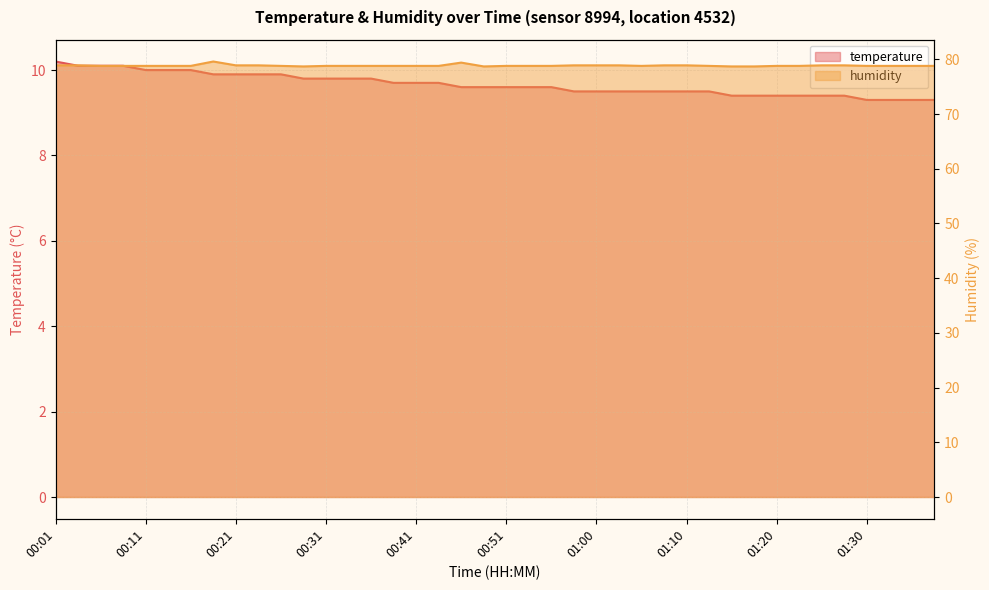

How many lines are shown in the chart?

2